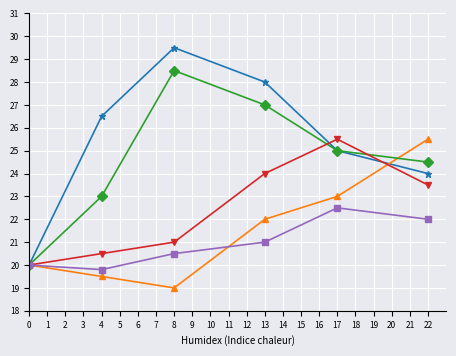

Which category has the lowest value across all series?

8